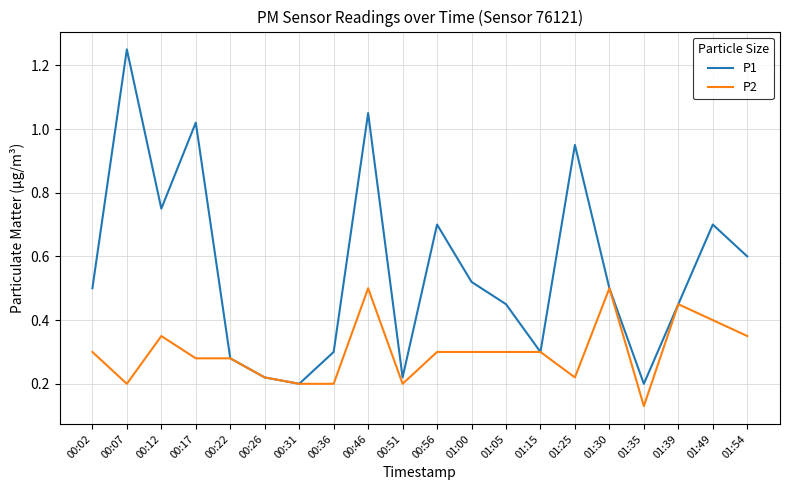

What is the sum of the P2 values at 01:35 and 01:39?

0.6